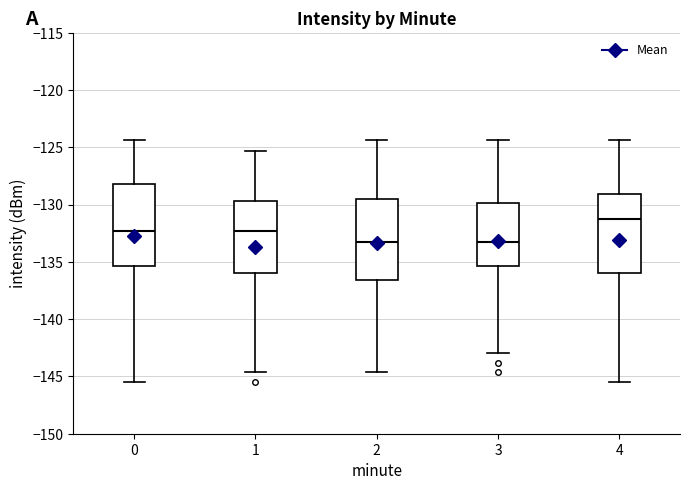

Reading left to right, read every box against the y-axis: the position of its median line, the range the box covers, and the ends of its whiskers. The values are not printed on the chart, so give them approximately, as read against the axis.

0: median -132.5, box -135.5 to -128.0, whiskers -145.5 to -124.5
1: median -132.5, box -136.0 to -129.5, whiskers -144.5 to -125.5
2: median -133.5, box -136.5 to -129.5, whiskers -144.5 to -124.5
3: median -133.5, box -135.5 to -130.0, whiskers -143.0 to -124.5
4: median -131.0, box -136.0 to -129.0, whiskers -145.5 to -124.5